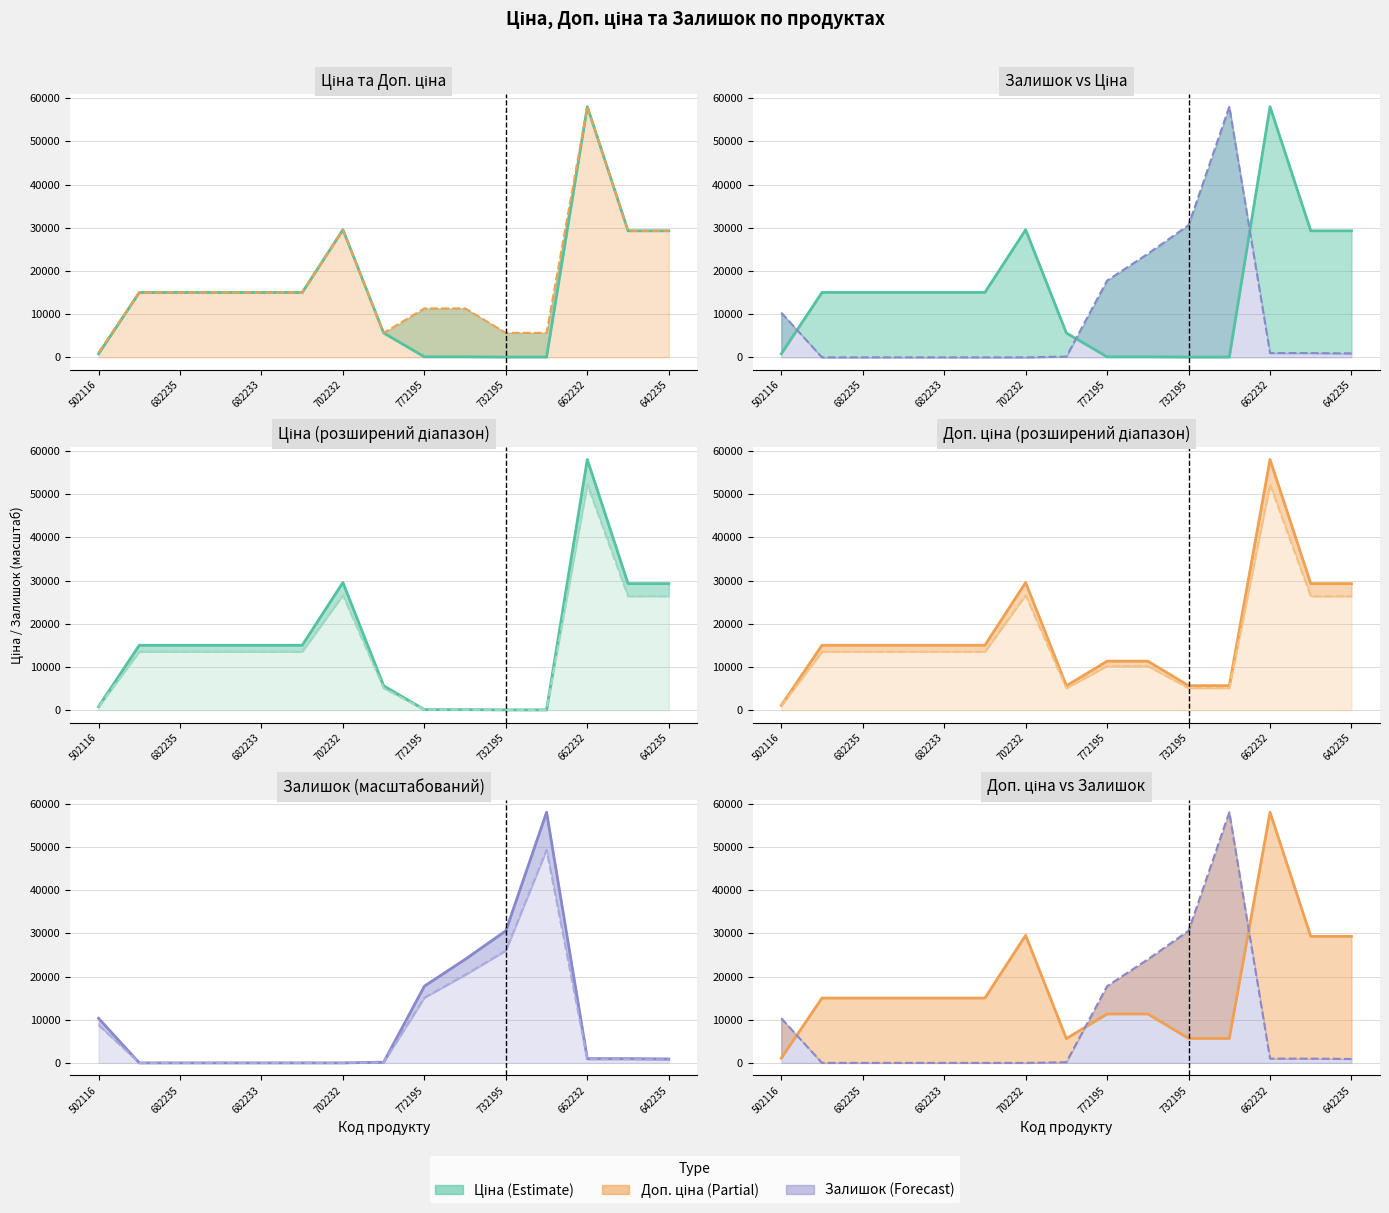

Does the chart display data point markers on the line(s)?

No